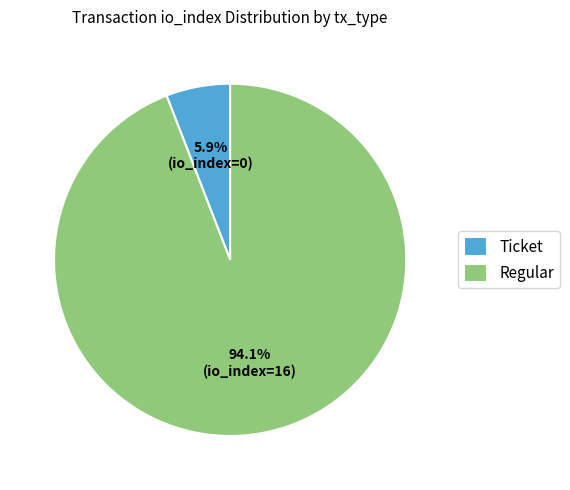

Which has a higher value, Ticket or Regular?

Regular